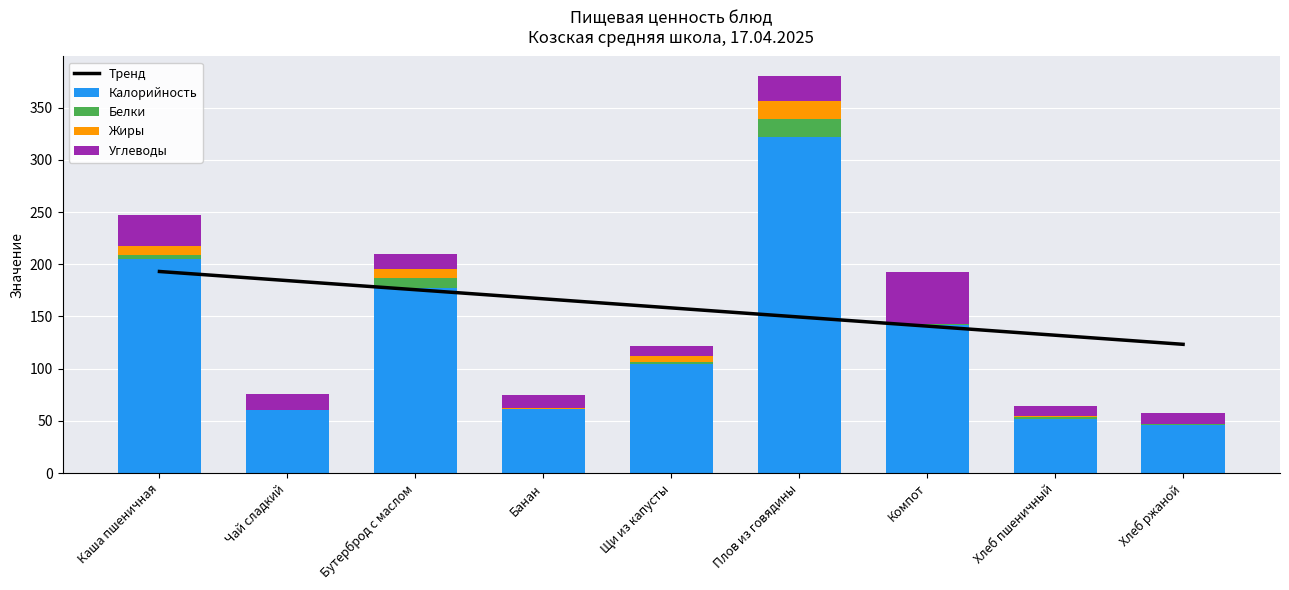

What are all the series names shown in the legend?

Тренд, Калорийность, Белки, Жиры, Углеводы